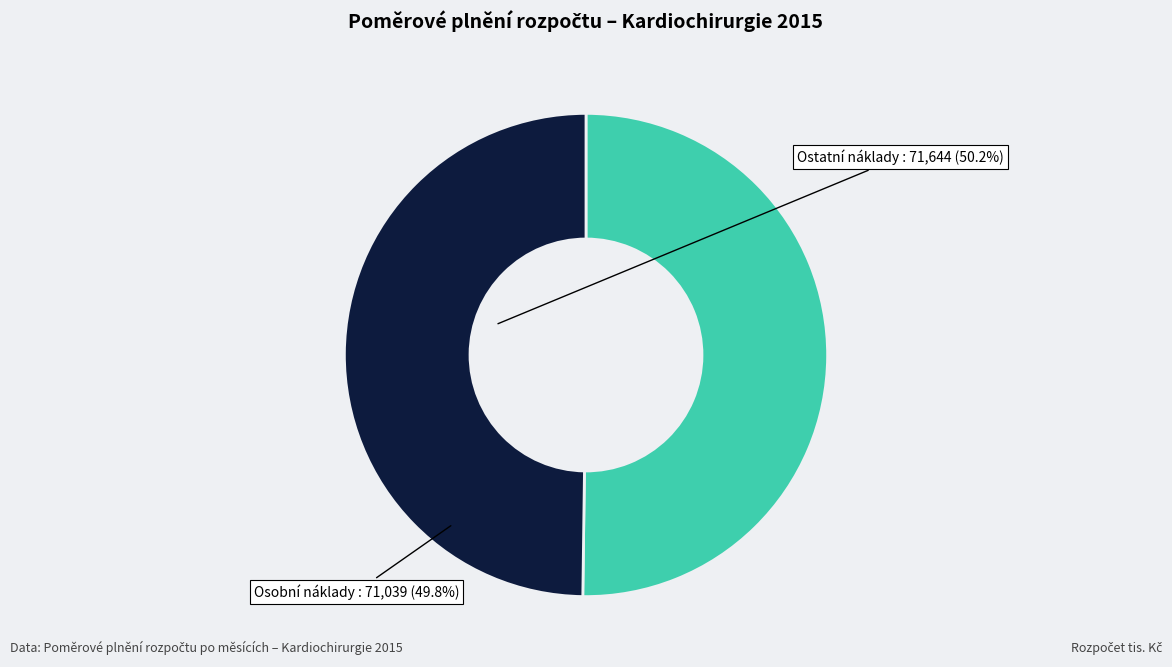

What is the ratio of the value at Osobní náklady to the value at Ostatní náklady?

1.0